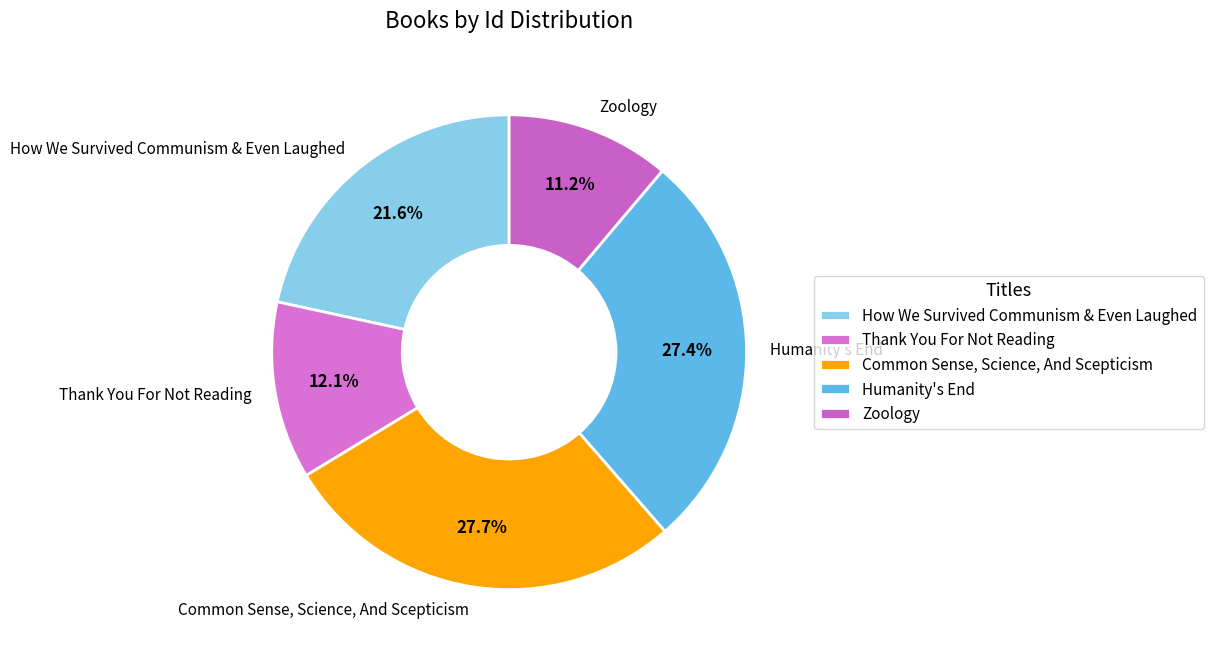

What is the smallest slice in the pie chart?

Zoology